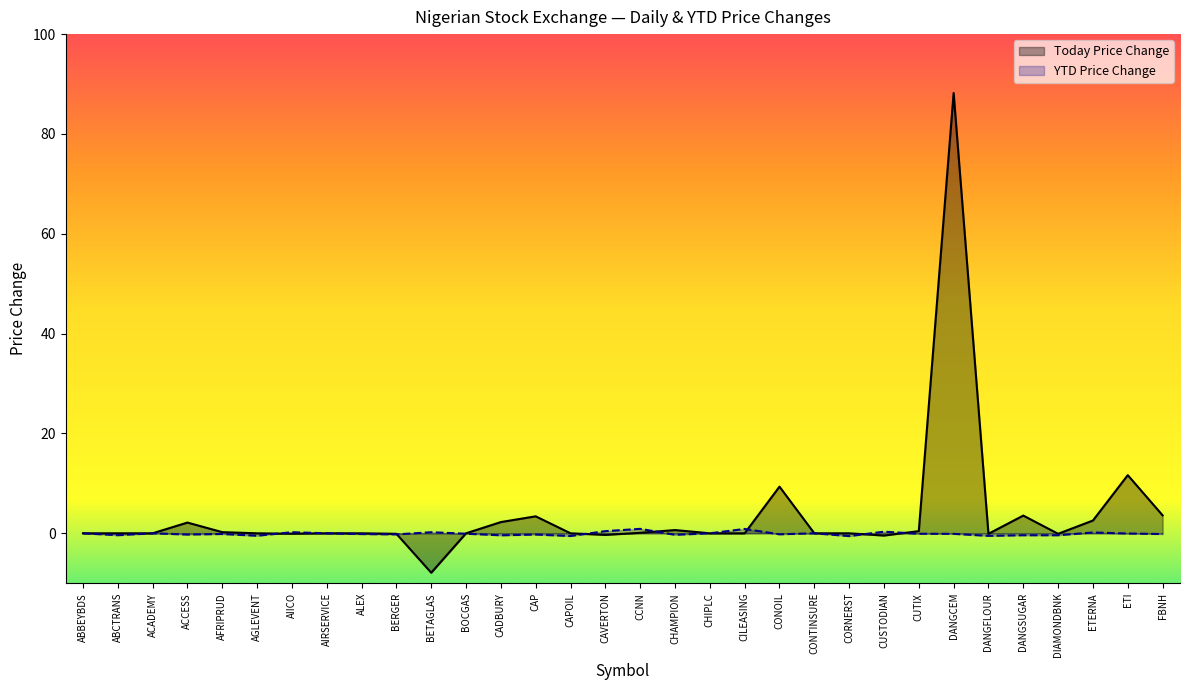

True or false: YTD Price Change has more than 2 interior local peaks.

True